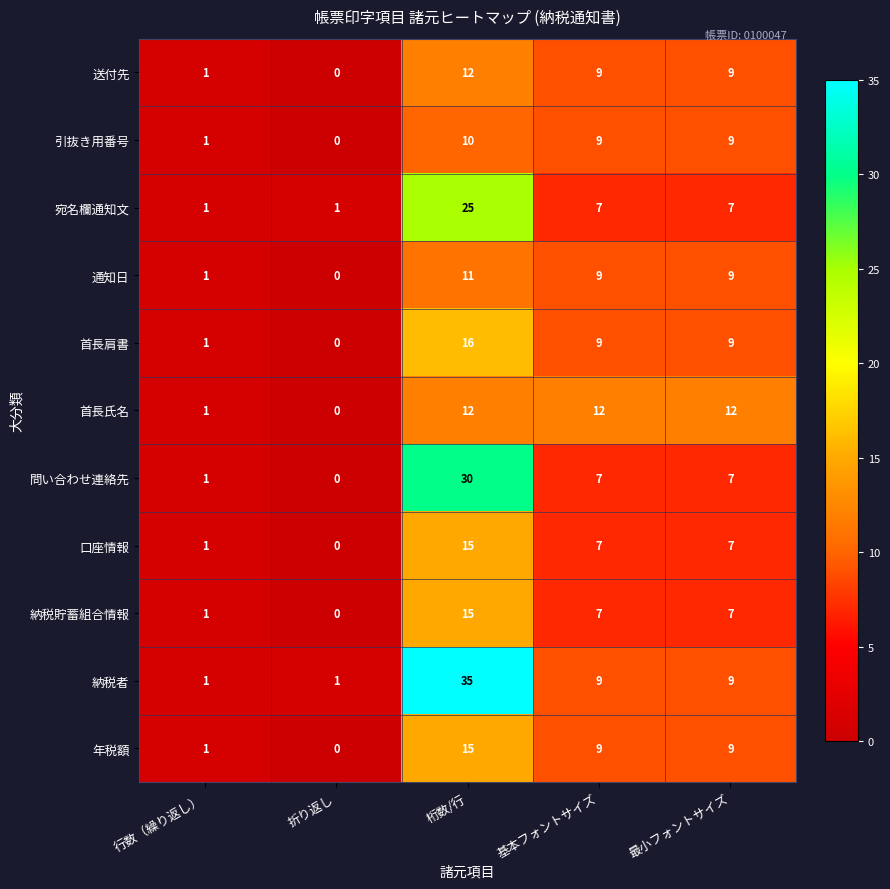

What is the highest value of the 年税額 series?

15